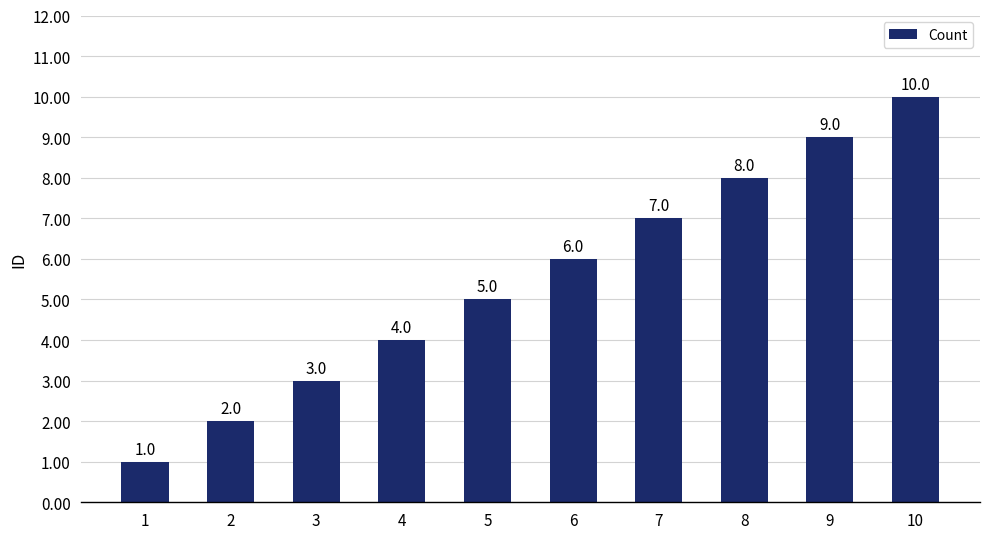

What is the average value?

6